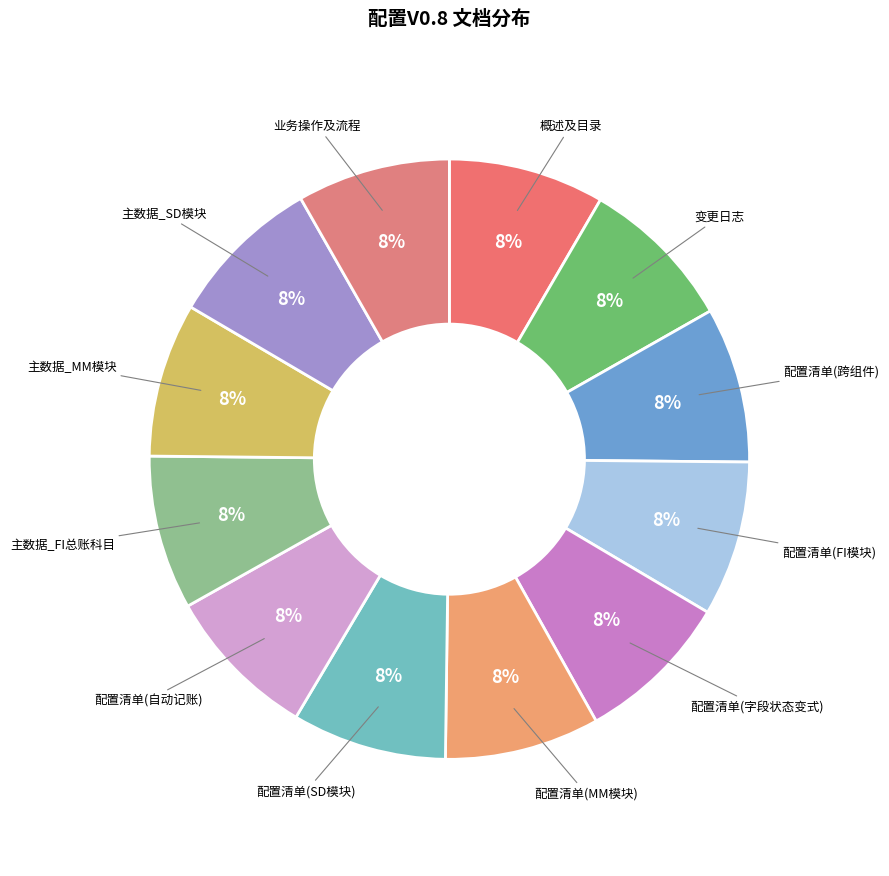

How many segments does this pie chart have?

12